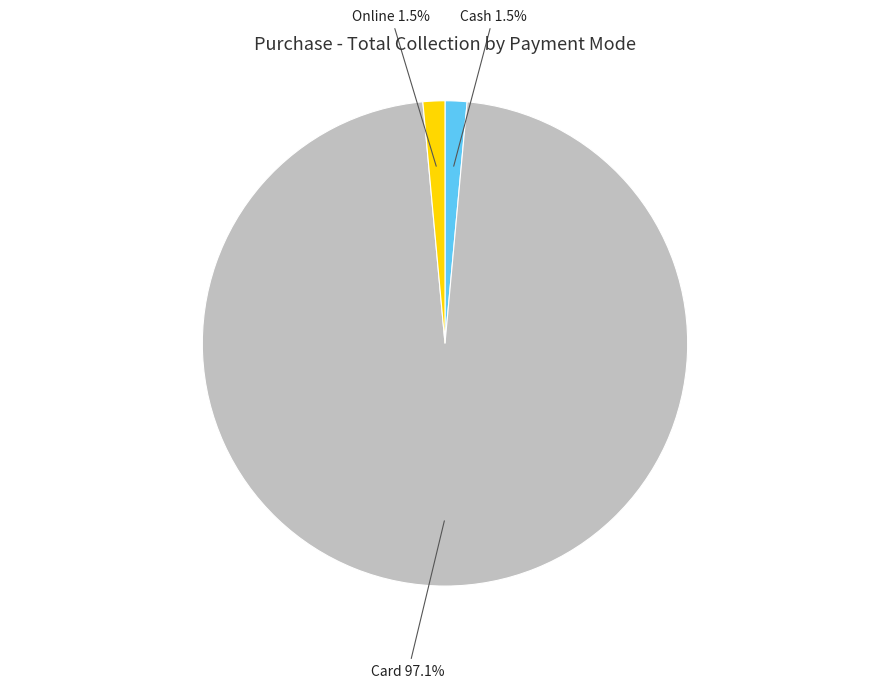

Is there any slice that represents more than half of the pie?

Yes